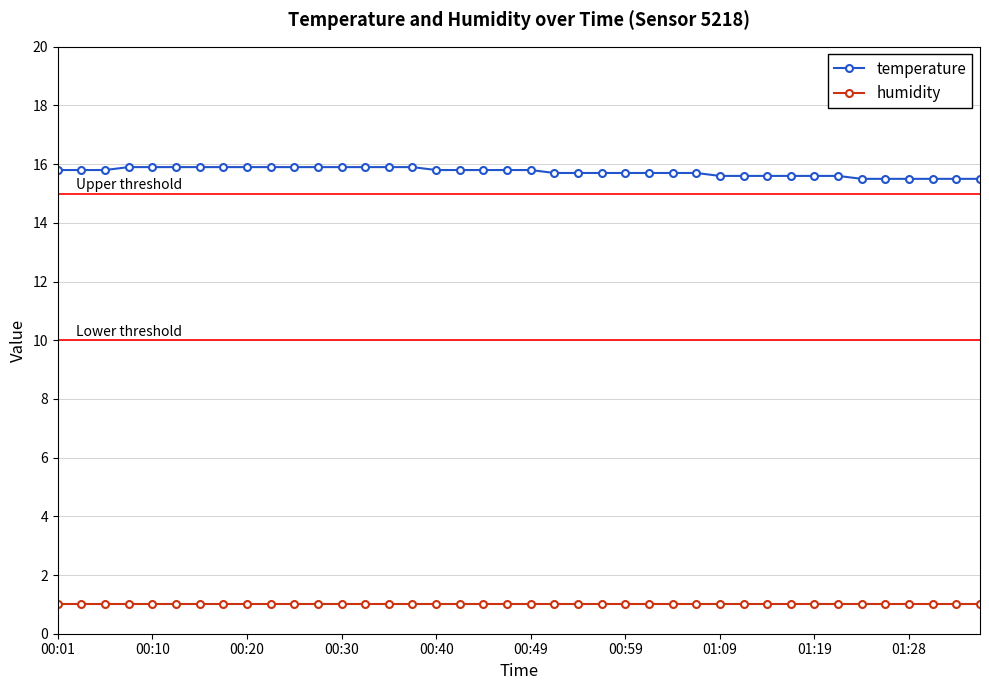

List the series in order of their peak value, lowest first.

humidity, temperature